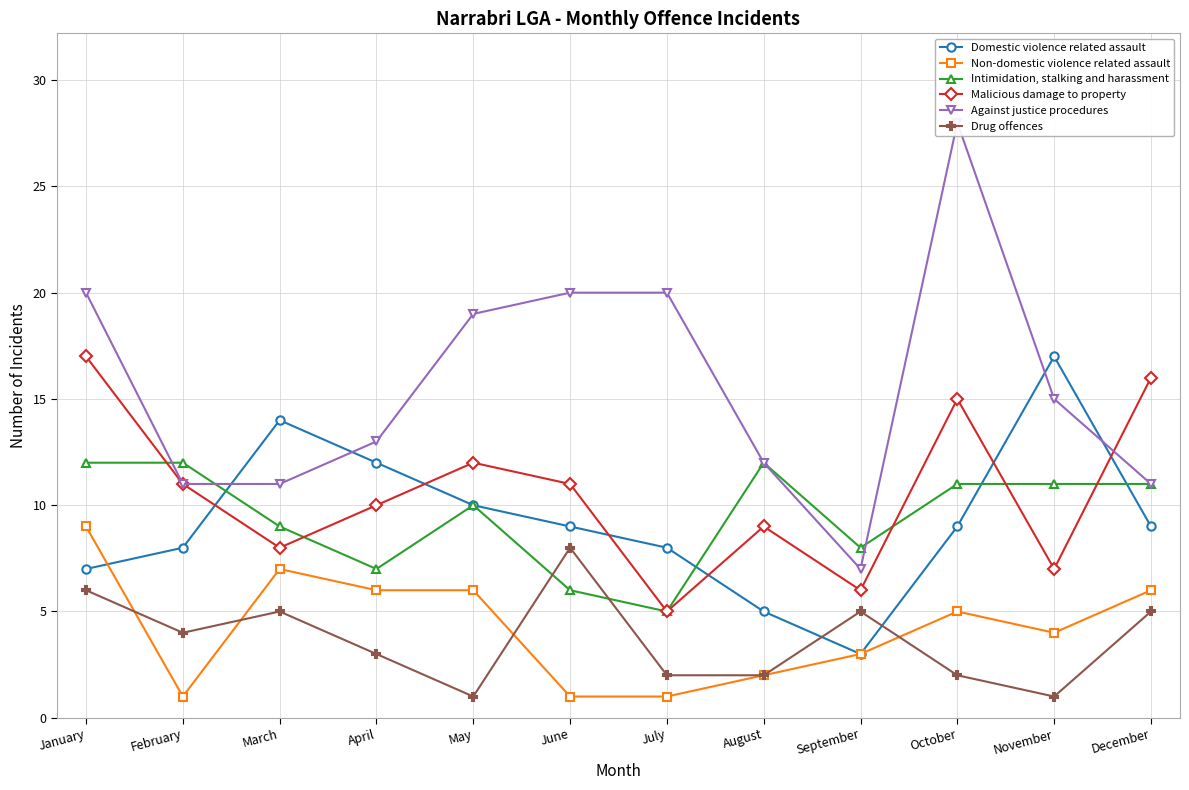

At which label does Drug offences reach its minimum?

May